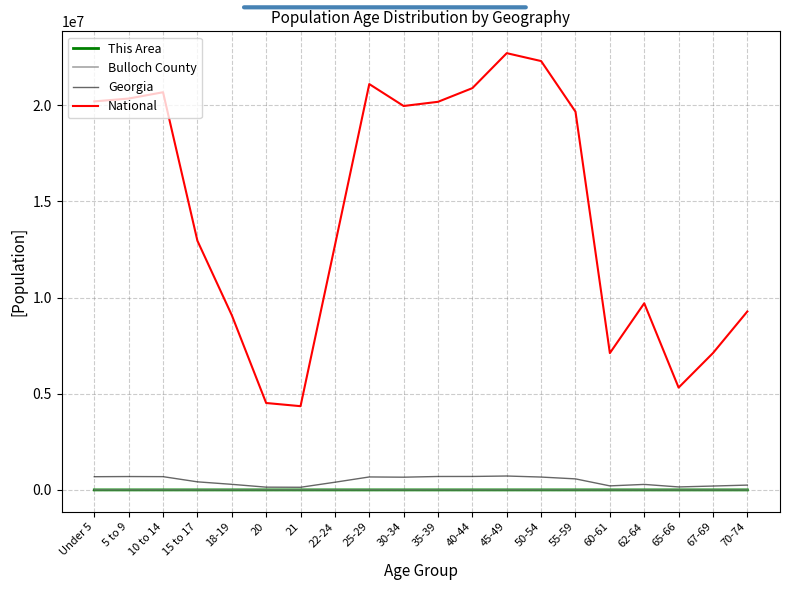

Which category has the highest value across all series?

45-49